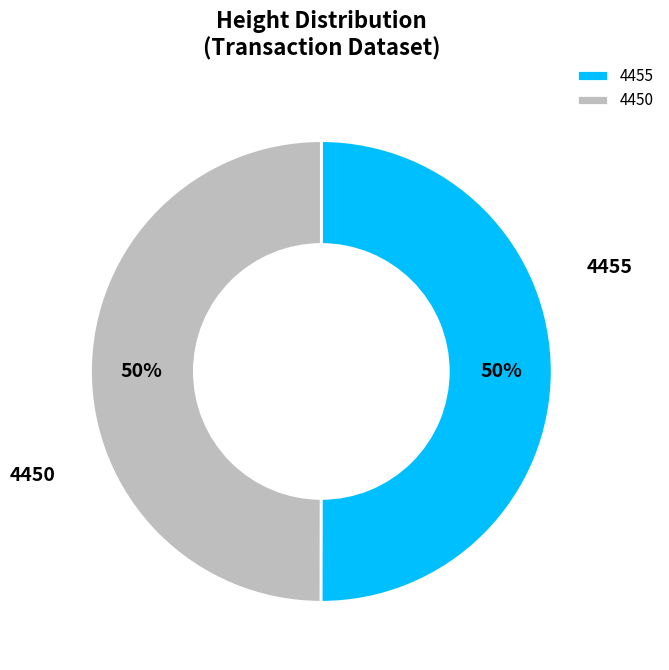

Approximately how many times larger is the value at 4455 compared to 4450?

1.0